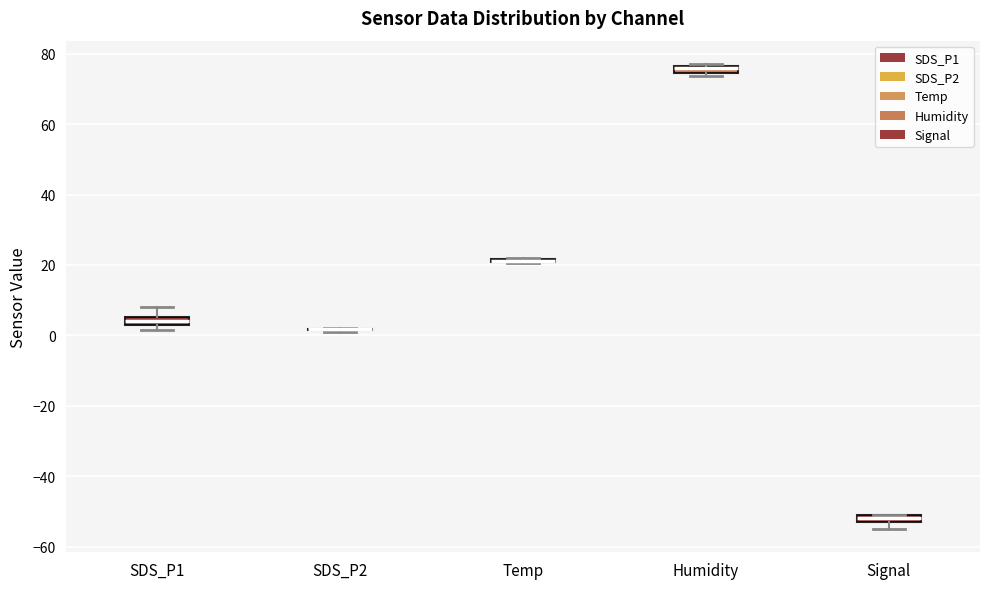

Where is the upper edge of the box for Signal on the y-axis? The values are not printed on the chart, so give them approximately, as read against the axis.

-50